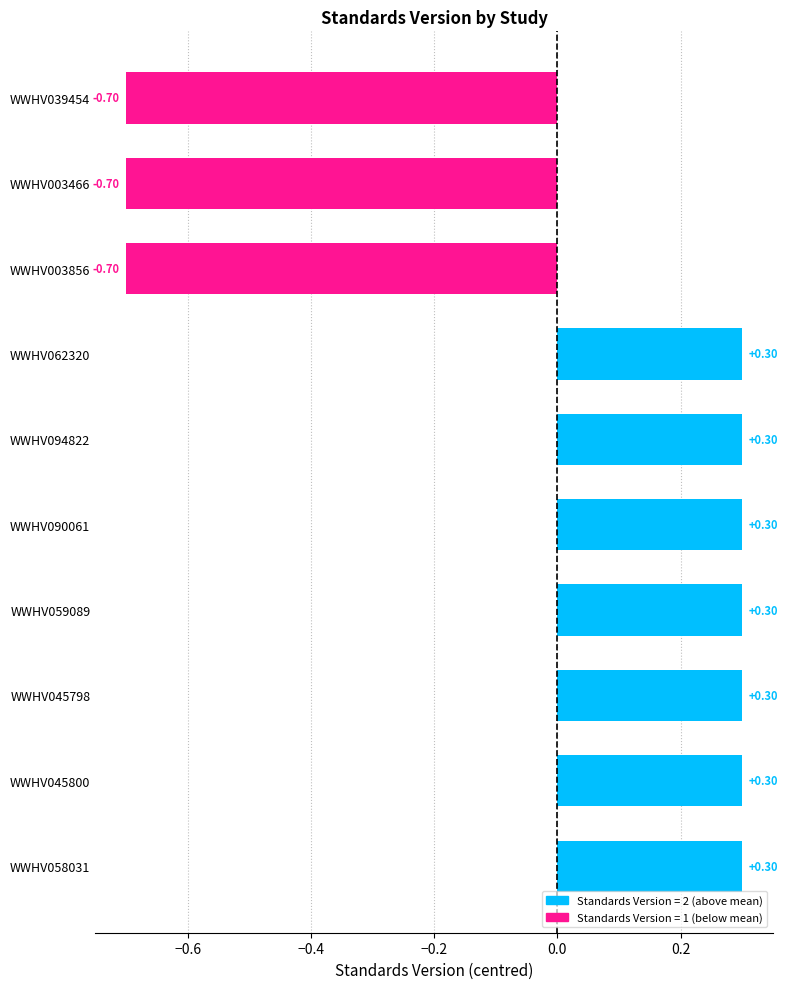

Reading left to right, transcribe all the data shown in this chart.

WWHV039454=1	WWHV062320=2	WWHV094822=2	WWHV003466=1	WWHV003856=1	WWHV090061=2	WWHV059089=2	WWHV045798=2	WWHV045800=2	WWHV058031=2